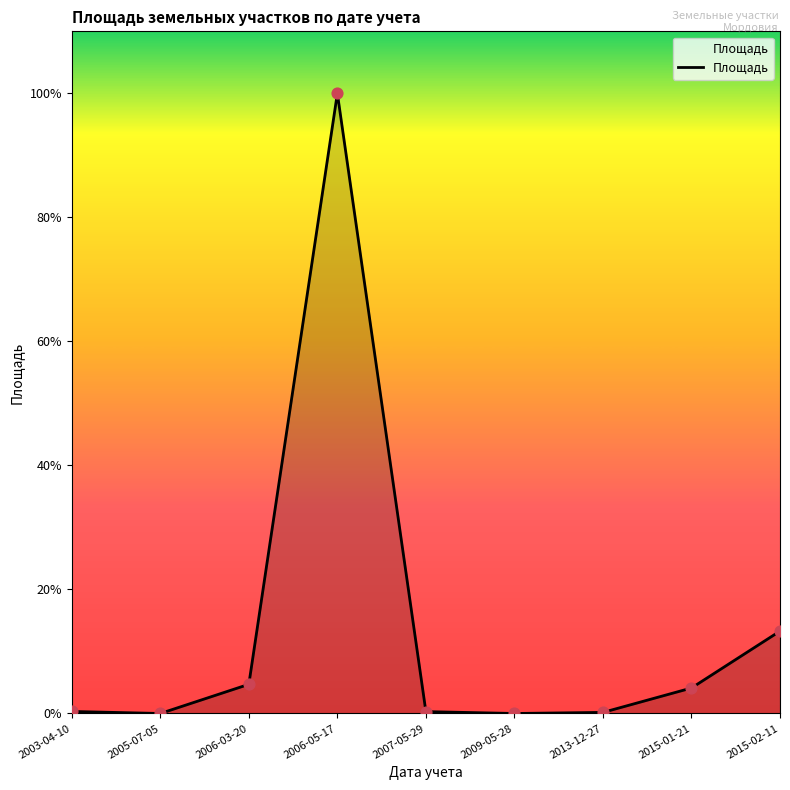

Approximately how many times larger is the value at 2003-04-10 compared to 2013-12-27?

1.8